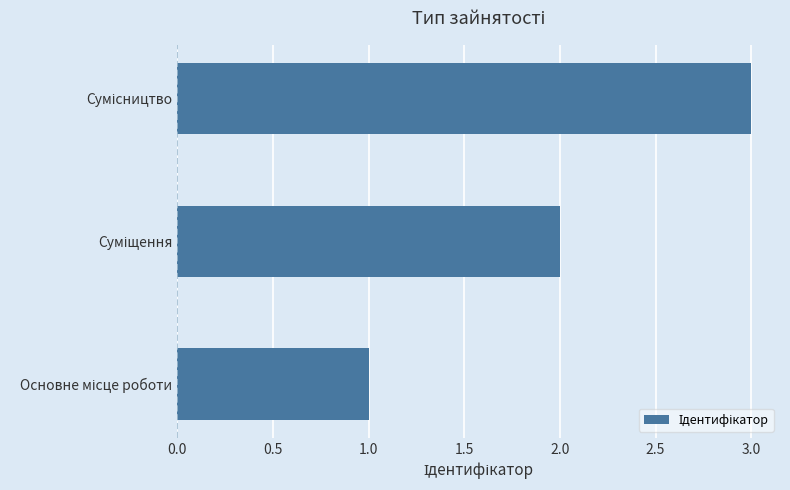

What is the sum of all values?

6